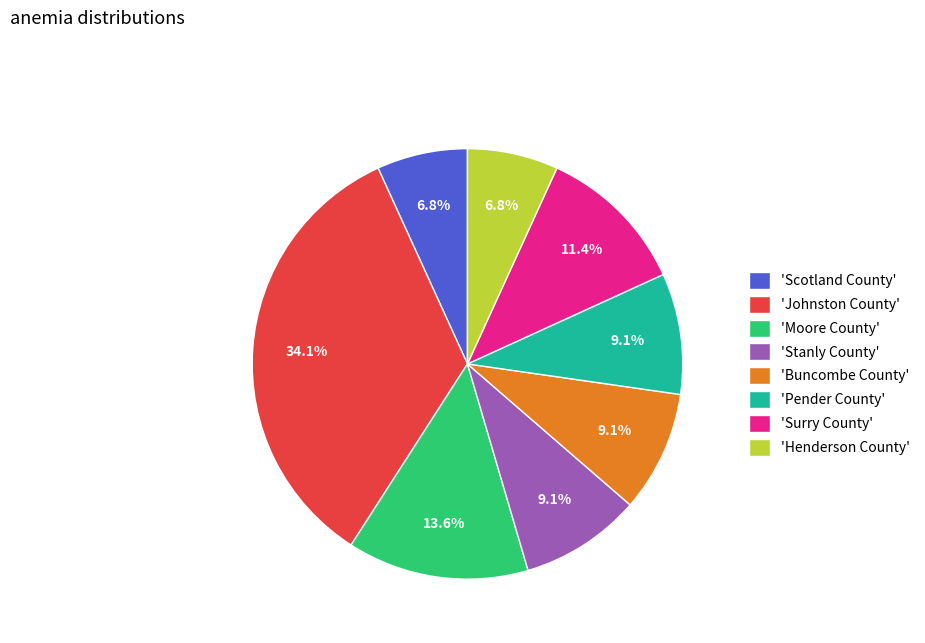

What is the ratio of the value at 'Stanly County' to the value at 'Moore County'?

0.7